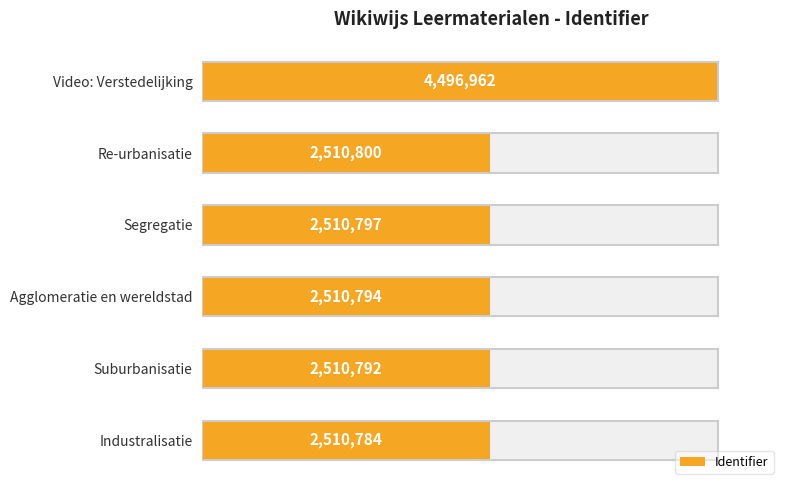

What is the value of the 4th bar from the left?

2510797